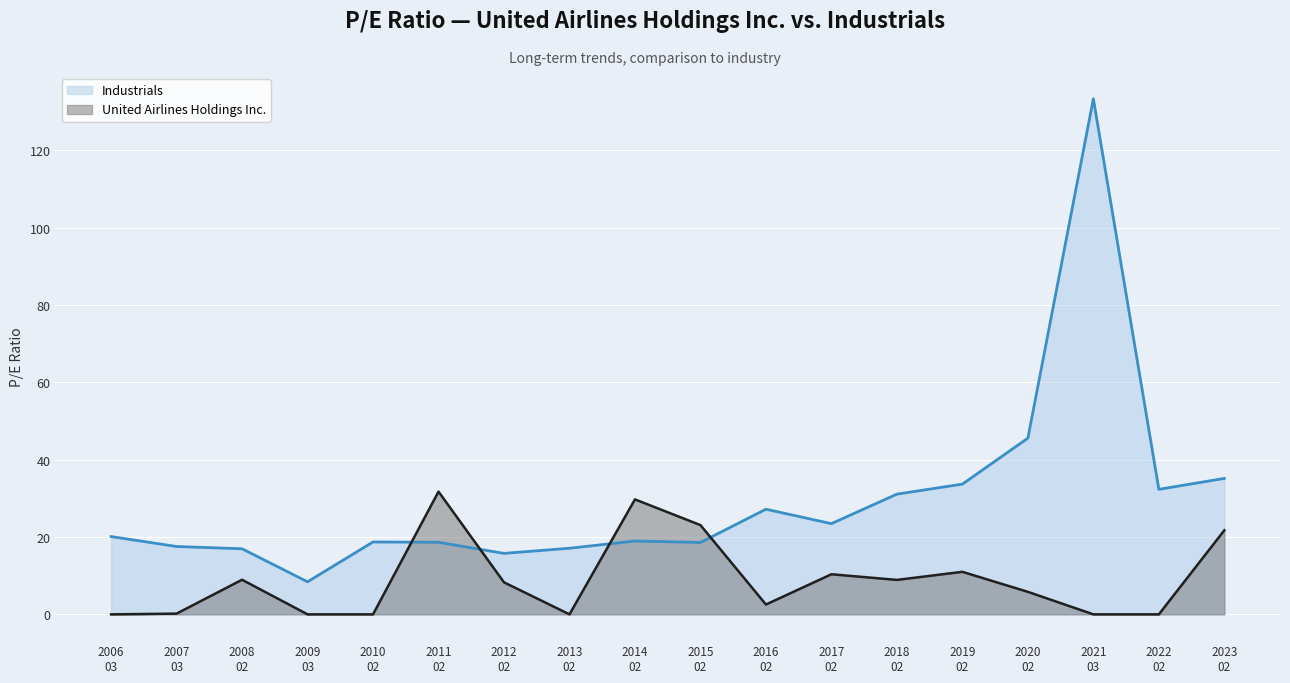

Does the chart display data point markers on the line(s)?

No